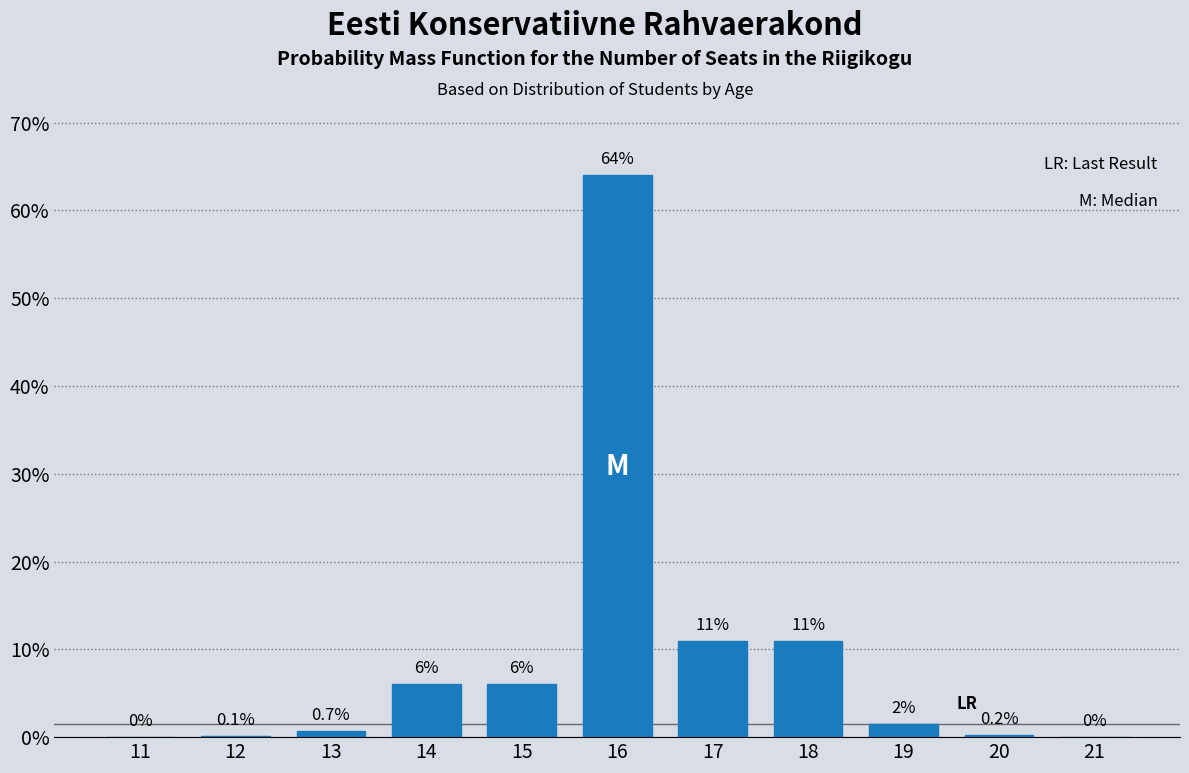

Reading left to right, what are all the values shown in this chart?

11=0.0	12=0.1	13=0.7	14=6.0	15=6.0	16=64.0	17=11.0	18=11.0	19=1.5	20=0.2	21=0.0